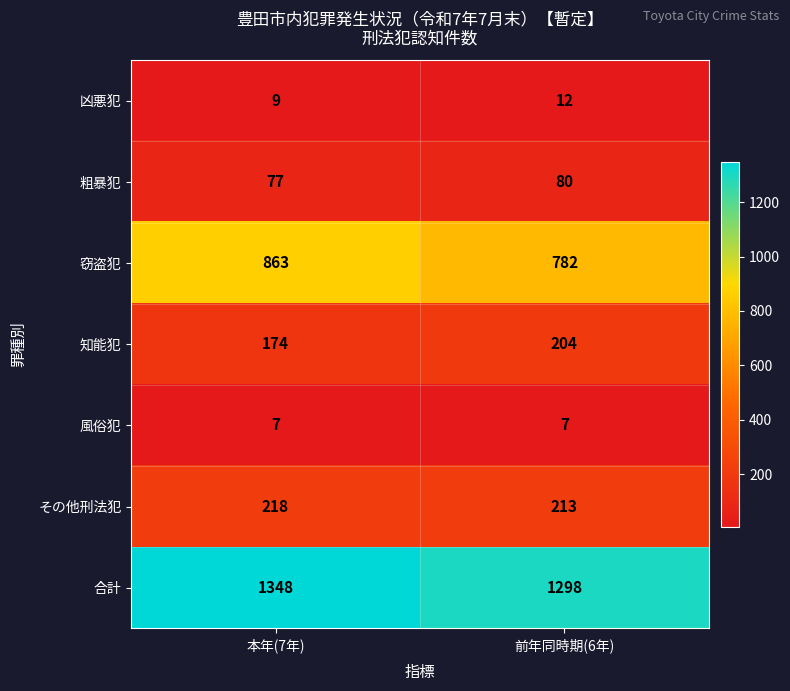

The 粗暴犯 series shows 36 at 本年(7年). True or false?

False